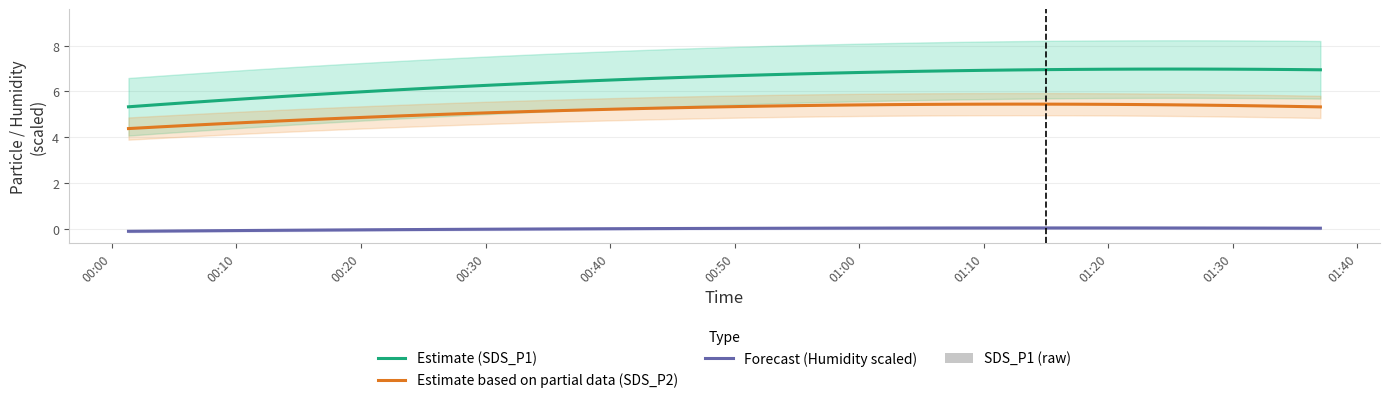

Reading left to right, what are all the values shown in this chart?

Estimate (SDS_P1): 5.3	5.4	5.5	5.6	5.7	5.8	5.9	5.9	6.0	6.1	6.2	6.2	6.3	6.3	6.4	6.5	6.5	6.6	6.6	6.7	6.7	6.7	6.8	6.8	6.8	6.9	6.9	6.9	6.9	6.9	7.0	7.0	7.0	7.0	7.0	7.0	7.0	7.0	7.0	6.9
Estimate based on partial data (SDS_P2): 4.4	4.5	4.5	4.6	4.7	4.7	4.8	4.8	4.9	4.9	5.0	5.0	5.1	5.1	5.2	5.2	5.2	5.3	5.3	5.3	5.3	5.4	5.4	5.4	5.4	5.4	5.4	5.4	5.4	5.4	5.4	5.4	5.4	5.4	5.4	5.4	5.4	5.4	5.3	5.3
Forecast (Humidity scaled): -0.1	-0.1	-0.1	-0.1	-0.1	-0.1	-0.1	-0.0	-0.0	-0.0	-0.0	-0.0	-0.0	-0.0	-0.0	0.0	0.0	0.0	0.0	0.0	0.0	0.0	0.0	0.0	0.0	0.0	0.0	0.0	0.0	0.0	0.0	0.0	0.0	0.0	0.0	0.0	0.0	0.0	0.0	0.0
SDS_P1 (raw): 4.9	6.8	6.4	5.4	5.3	5.8	6.2	6.1	5.6	5.7	5.5	6.0	5.5	5.8	6.4	6.4	5.9	6.5	7.0	5.4	6.6	9.1	6.6	6.4	6.5	7.9	6.3	7.2	6.5	6.5	7.3	8.2	8.6	6.5	9.1	5.8	7.5	5.8	6.3	6.2